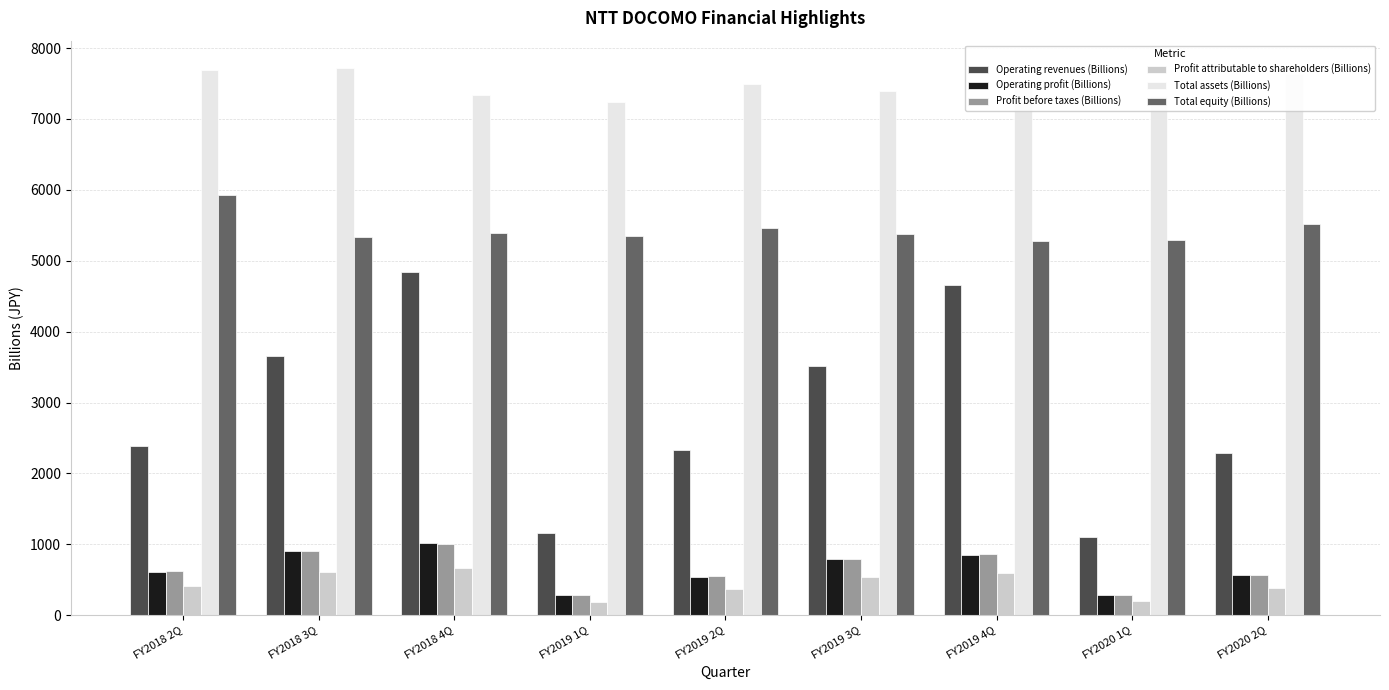

At which category is the sum across all series the highest?

FY2018 4Q